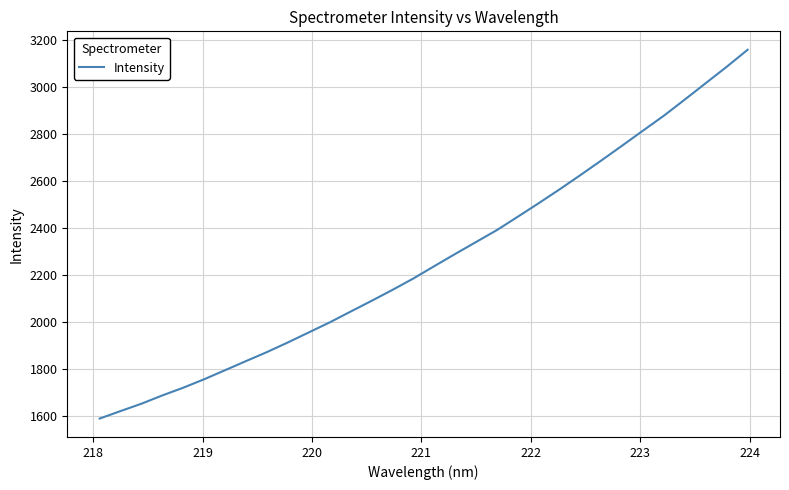

Reading left to right, transcribe all the data shown in this chart.

1591.2	1623.0	1654.3	1689.6	1722.4	1758.3	1796.8	1835.5	1873.7	1914.6	1957.2	1999.8	2045.7	2091.2	2137.8	2186.3	2238.6	2290.4	2341.2	2392.0	2448.8	2506.2	2565.0	2625.8	2687.9	2751.0	2814.9	2878.4	2946.9	3016.3	3085.6	3157.8